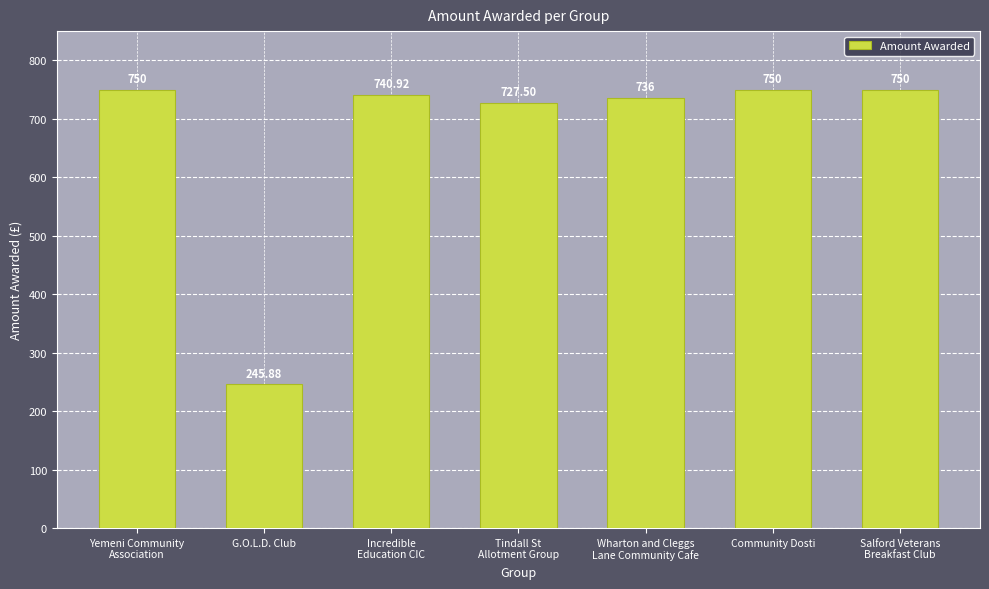

What is the value of the 1st bar from the left?

750.0